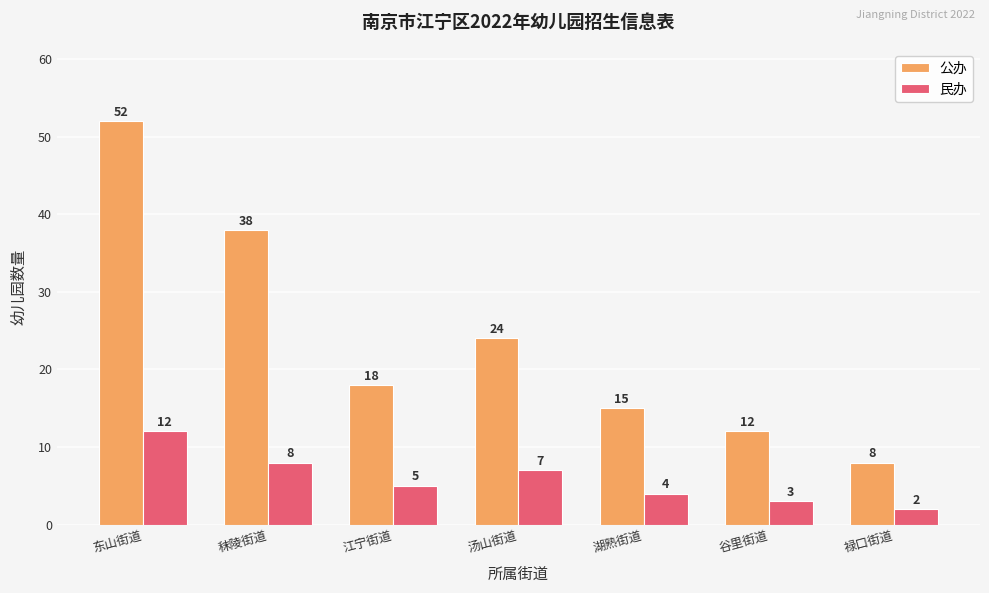

At how many categories does at least one series exceed 23?

3